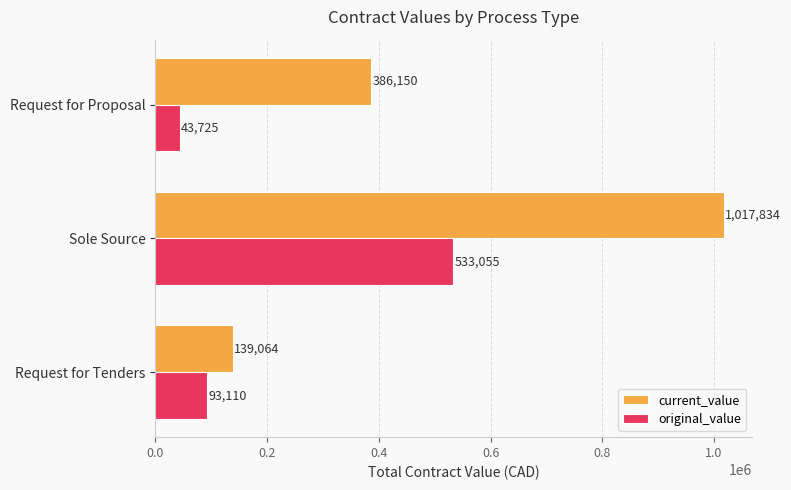

Which series has the widest spread of values?

current_value